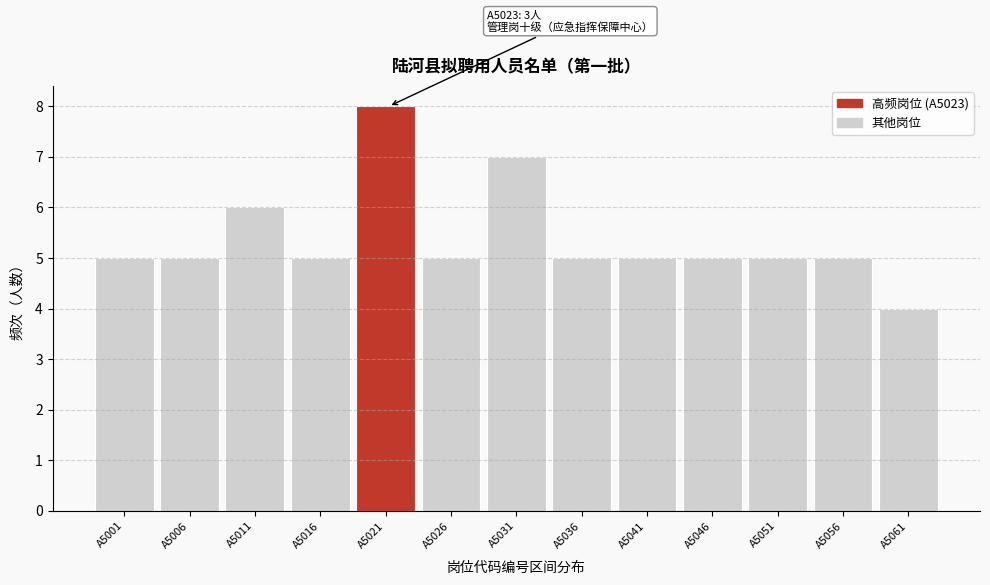

Reading left to right, transcribe all the data shown in this chart.

A5001=5	A5006=5	A5011=6	A5016=5	A5021=8	A5026=5	A5031=7	A5036=5	A5041=5	A5046=5	A5051=5	A5056=5	A5061=4